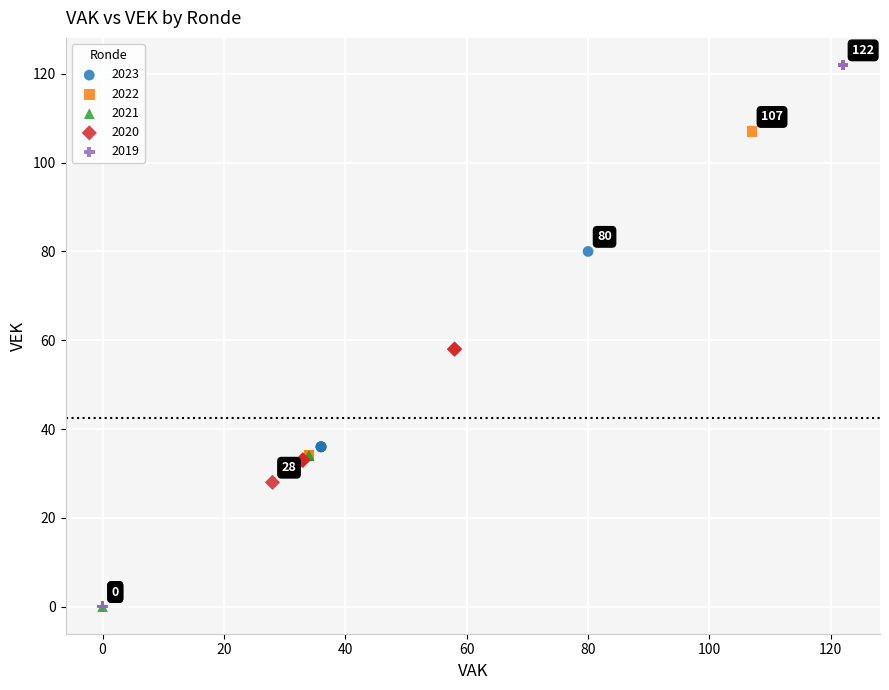

Which series contains the highest Y value?

2019